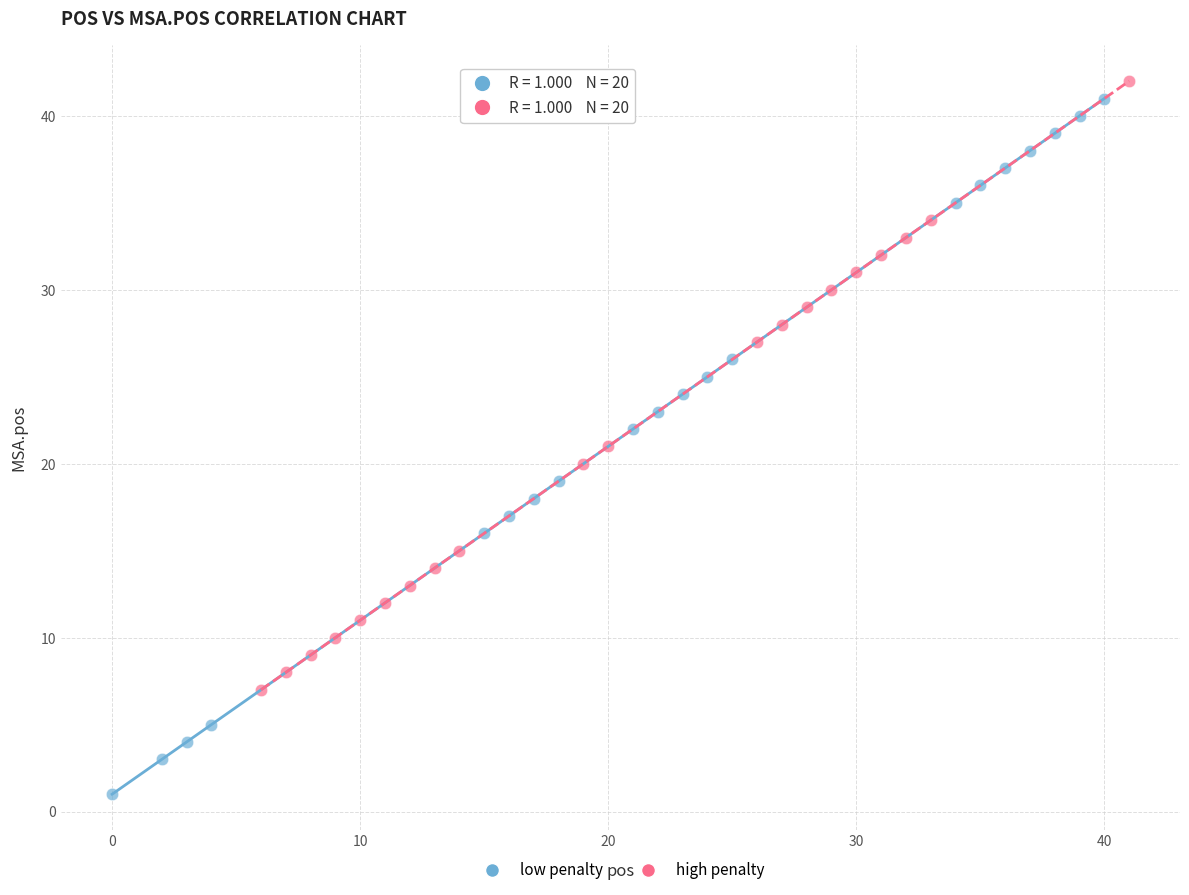

What are all the series names shown in the legend?

low penalty, high penalty